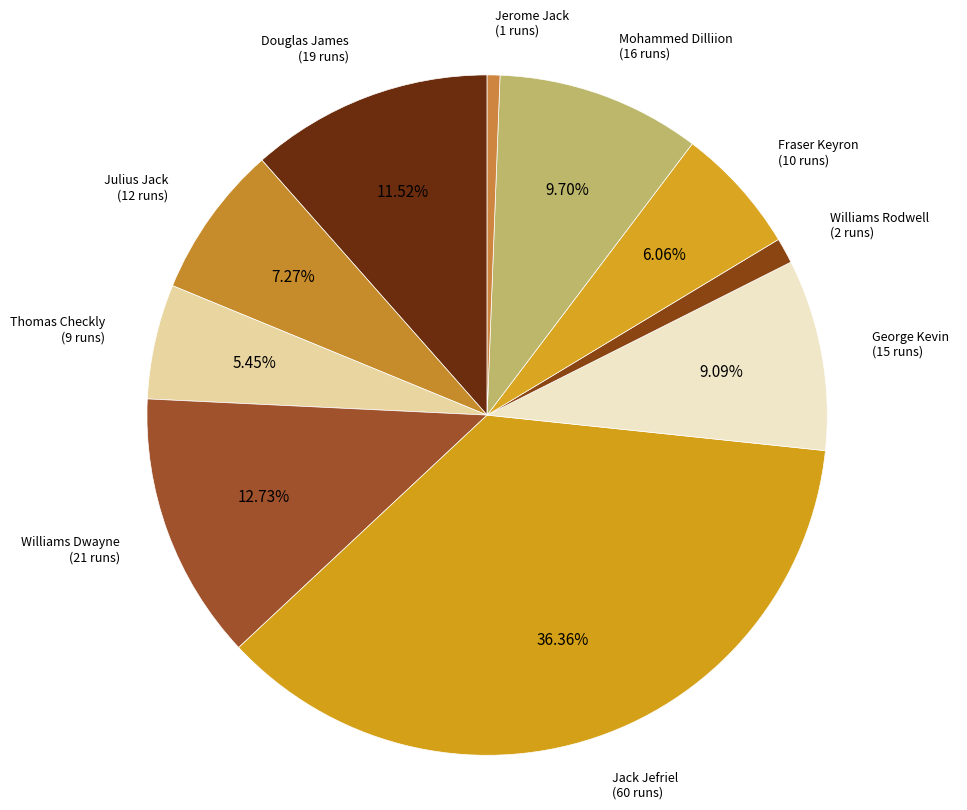

Count the number of slices in the pie.

10